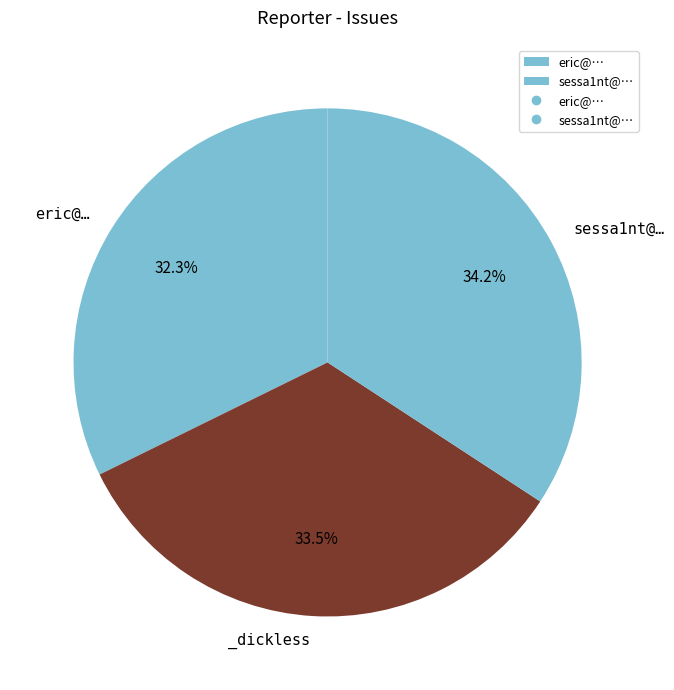

How many slices are in this pie chart?

3